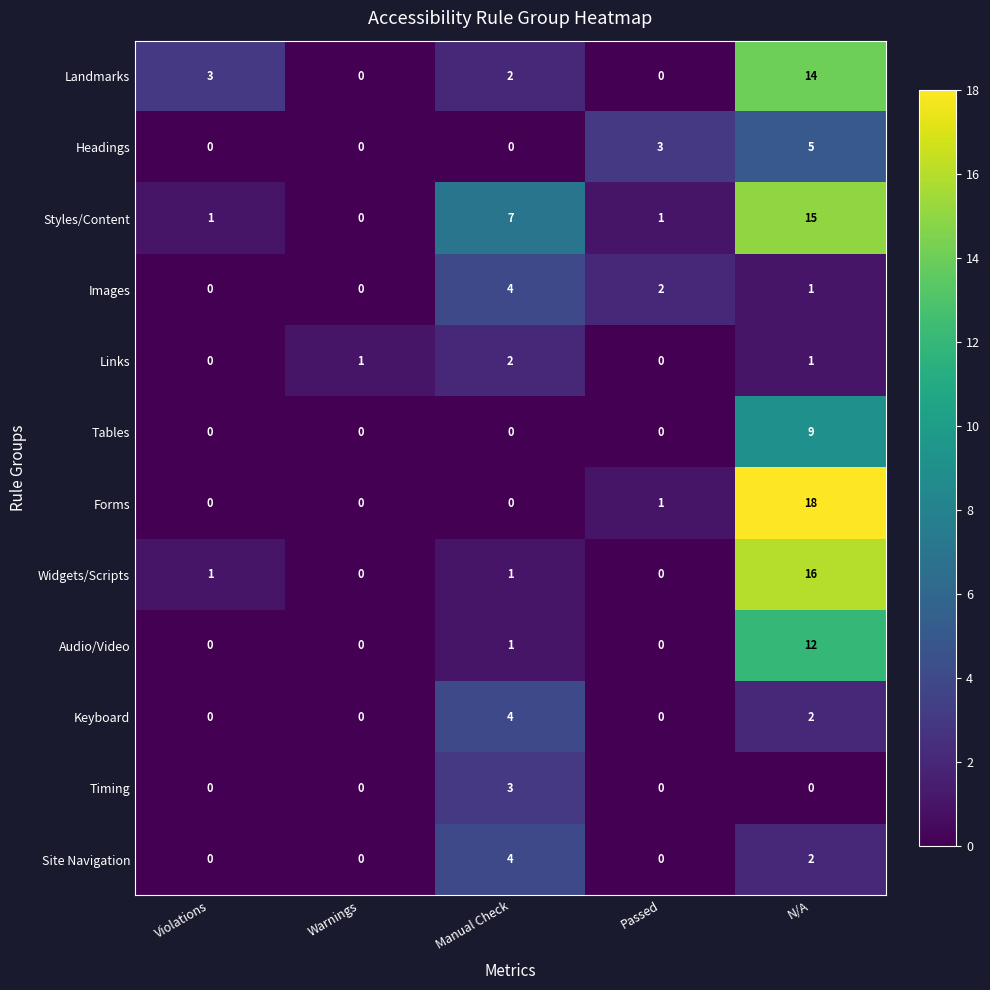

Which category has the highest value in the Headings series?

N/A